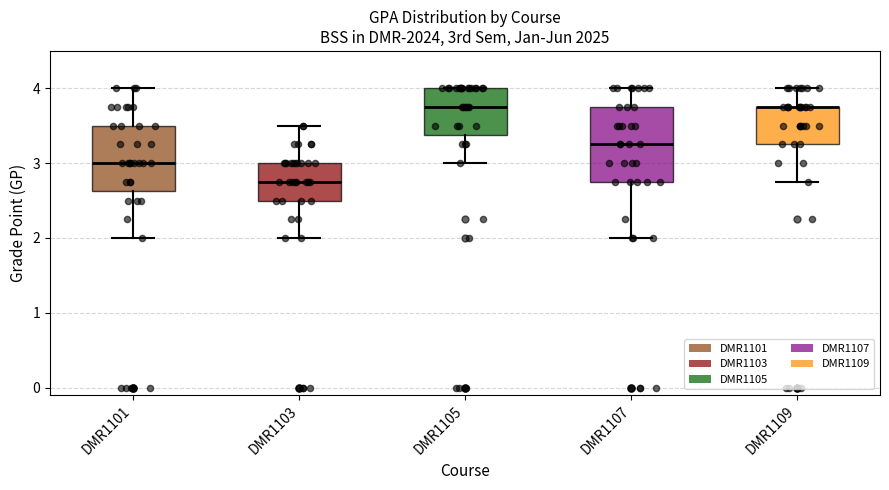

Reading left to right, read every box against the y-axis: the position of its median line, the range the box covers, and the ends of its whiskers. The values are not printed on the chart, so give them approximately, as read against the axis.

DMR1101: median 3.0, box 2.6 to 3.5, whiskers 2.0 to 4.0
DMR1103: median 2.8, box 2.5 to 3.0, whiskers 2.0 to 3.5
DMR1105: median 3.8, box 3.4 to 4.0, whiskers 3.0 to 4.0
DMR1107: median 3.3, box 2.8 to 3.8, whiskers 2.0 to 4.0
DMR1109: median 3.8 (drawn on the box's upper edge), box 3.3 to 3.8, whiskers 2.8 to 4.0